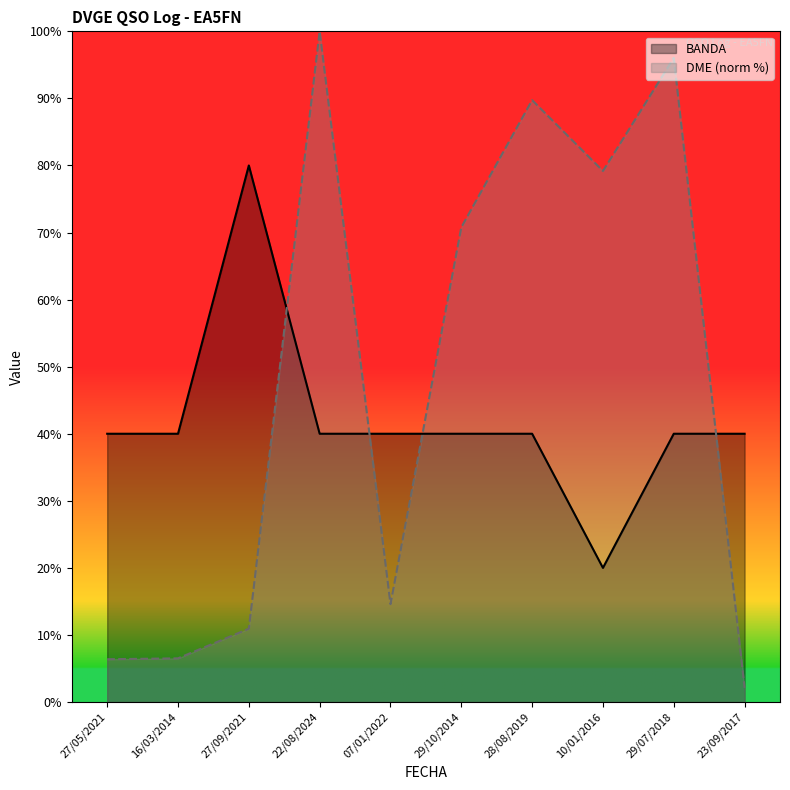

Reading right to left, list all the values displayed in this chart.

BANDA: 23/09/2017=40.0	29/07/2018=40.0	10/01/2016=20.0	28/08/2019=40.0	29/10/2014=40.0	07/01/2022=40.0	22/08/2024=40.0	27/09/2021=80.0	16/03/2014=40.0	27/05/2021=40.0
DME: 23/09/2017=2.1	29/07/2018=96.0	10/01/2016=79.2	28/08/2019=89.7	29/10/2014=70.8	07/01/2022=14.6	22/08/2024=100.0	27/09/2021=10.9	16/03/2014=6.5	27/05/2021=6.4